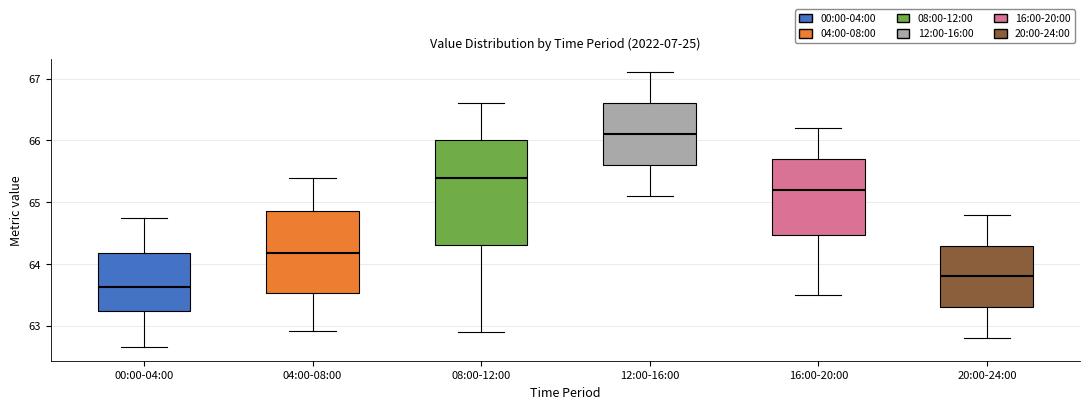

Where is the upper edge of the box for 08:00-12:00 on the y-axis? The values are not printed on the chart, so give them approximately, as read against the axis.

66.0